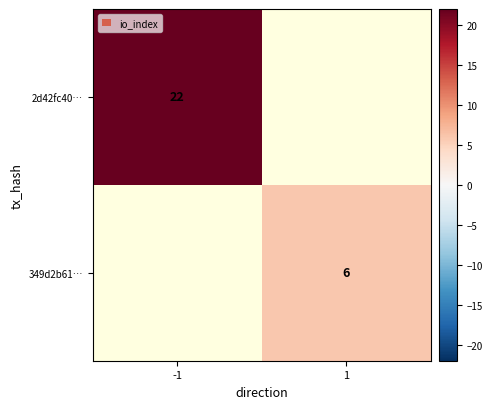

The value of 2d42fc40… at -1 is 22. True or false?

True